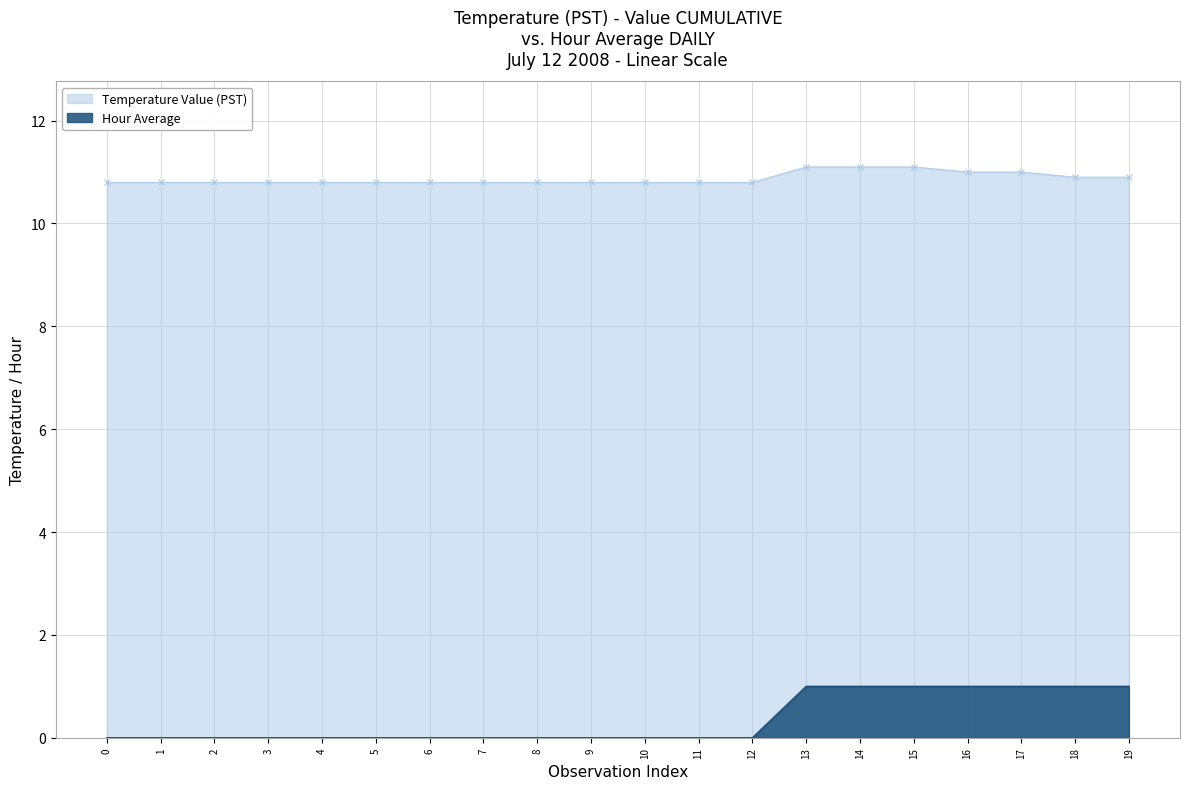

The Temperature Value (PST) series shows 10.8 at 9. True or false?

True